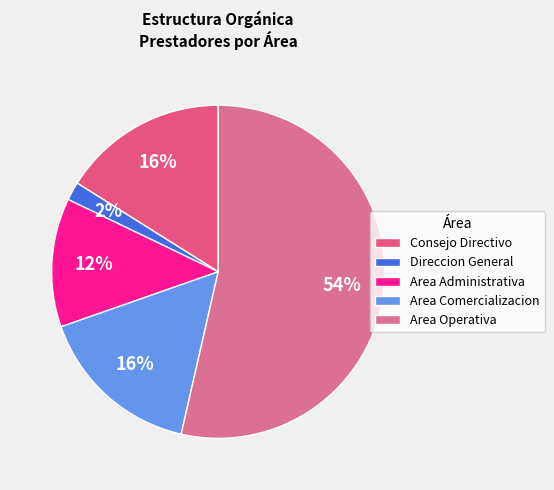

To the nearest percent, what percentage of the pie is Area Operativa?

54%